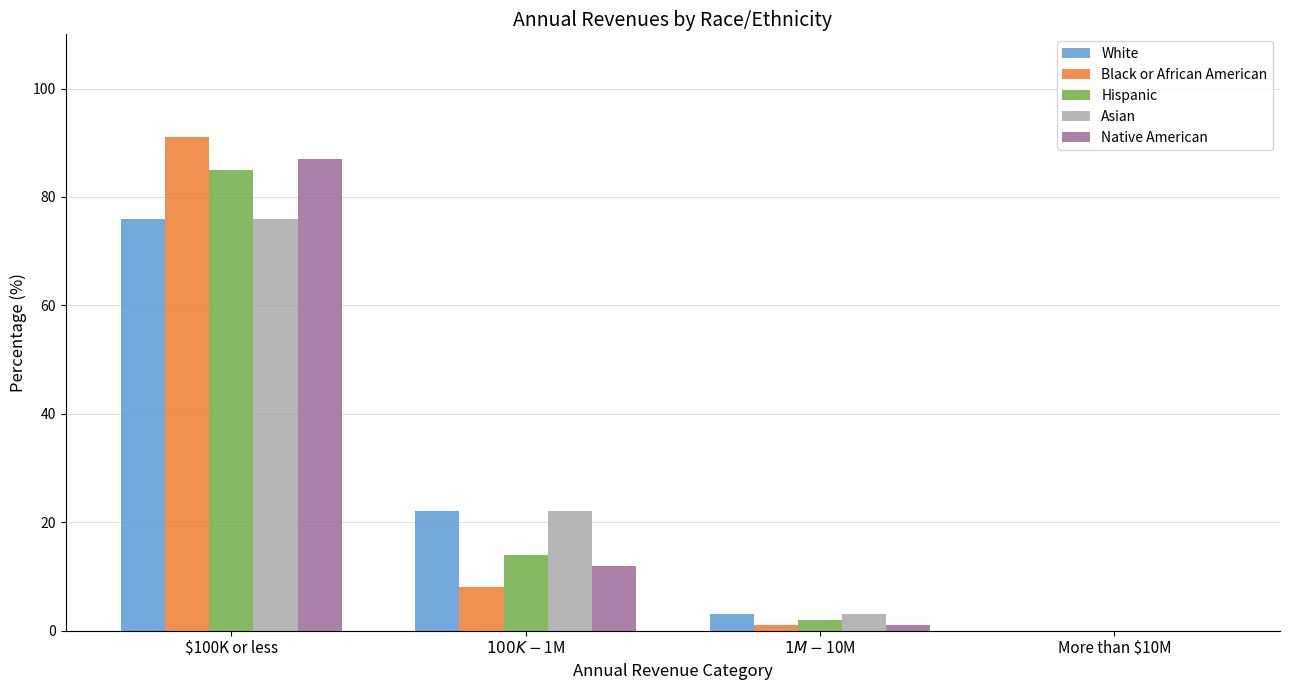

Which series has the widest spread of values?

Black or African American